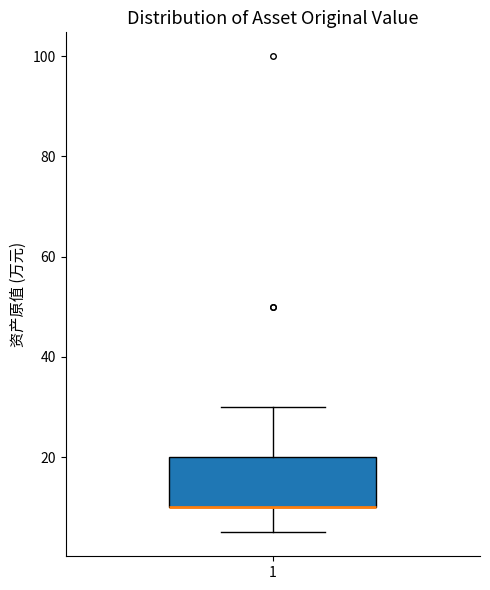

Transcribe this box plot: give where the median line is, the range the box spans, and where the two whiskers end, as read against the y-axis. The values are not printed on the chart, so give them approximately, as read against the axis.

median 10 (drawn on the box's lower edge), box 10 to 20, whiskers 6 to 30